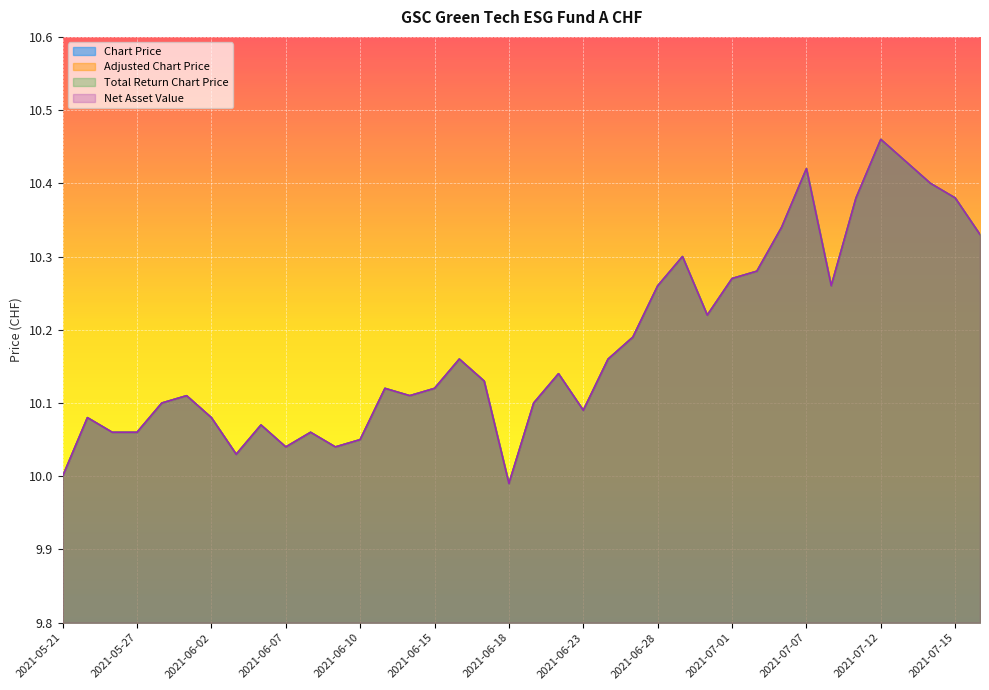

Which category has the highest value across all series?

2021-07-12